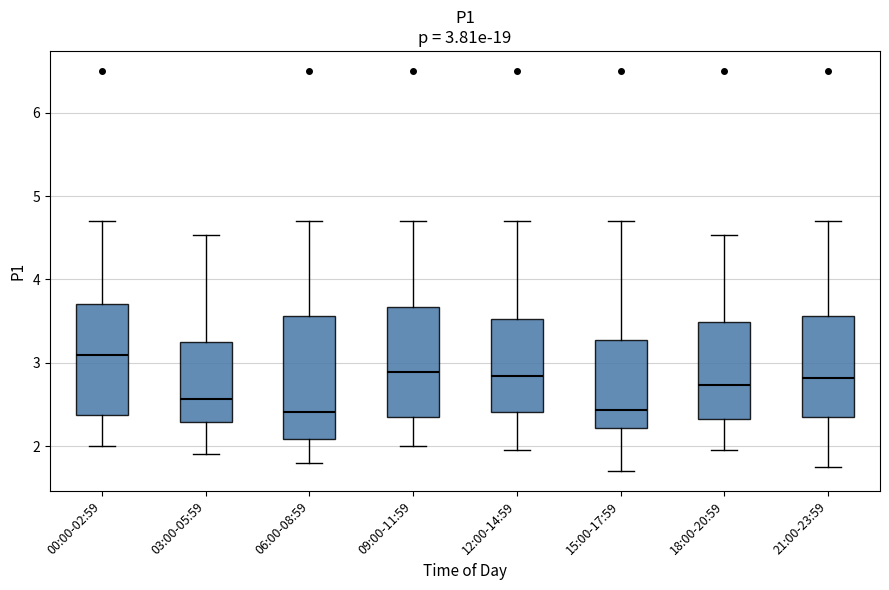

Comparing the boxes themselves (not the whiskers), which one is the tallest?

06:00-08:59